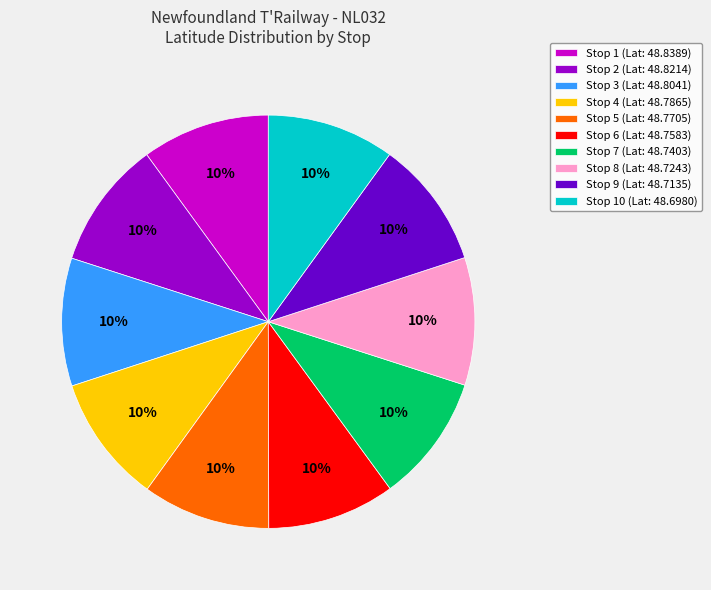

Approximately how many times larger is the value at Stop 10 (Lat: 48.6980) compared to Stop 1 (Lat: 48.8389)?

1.0